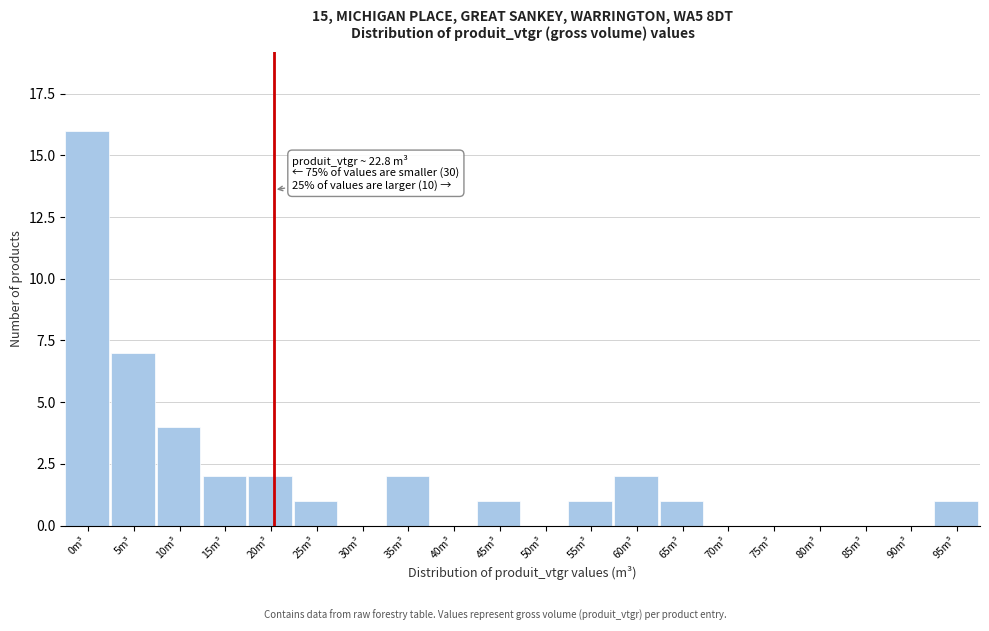

Reading right to left, extract all data points from this chart.

95m³=1	90m³=0	85m³=0	80m³=0	75m³=0	70m³=0	65m³=1	60m³=2	55m³=1	50m³=0	45m³=1	40m³=0	35m³=2	30m³=0	25m³=1	20m³=2	15m³=2	10m³=4	5m³=7	0m³=16